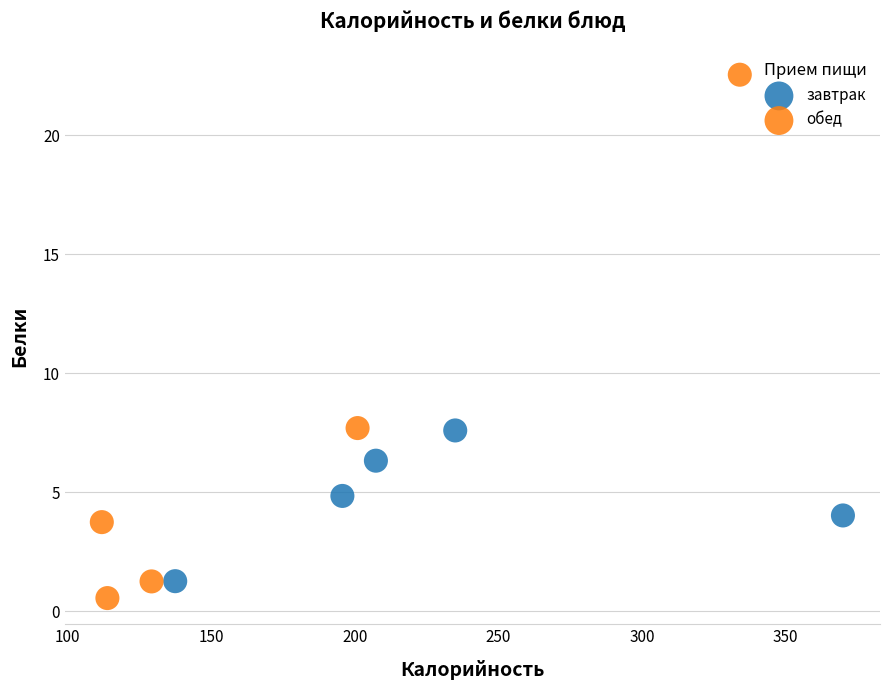

What are all the series names shown in the legend?

завтрак, обед